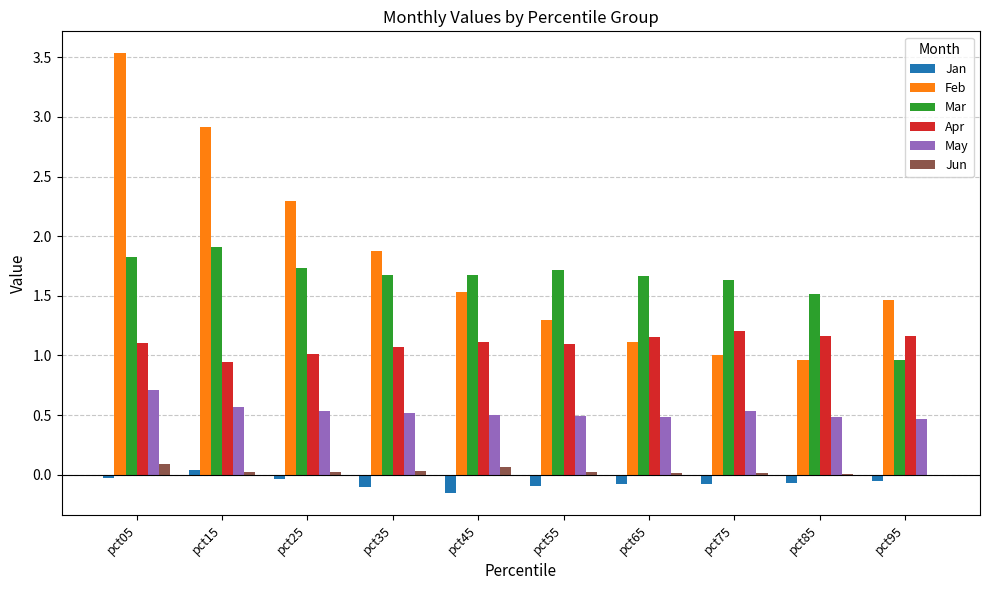

Is the value of Jan at pct15 greater than the value of Mar at pct35?

No